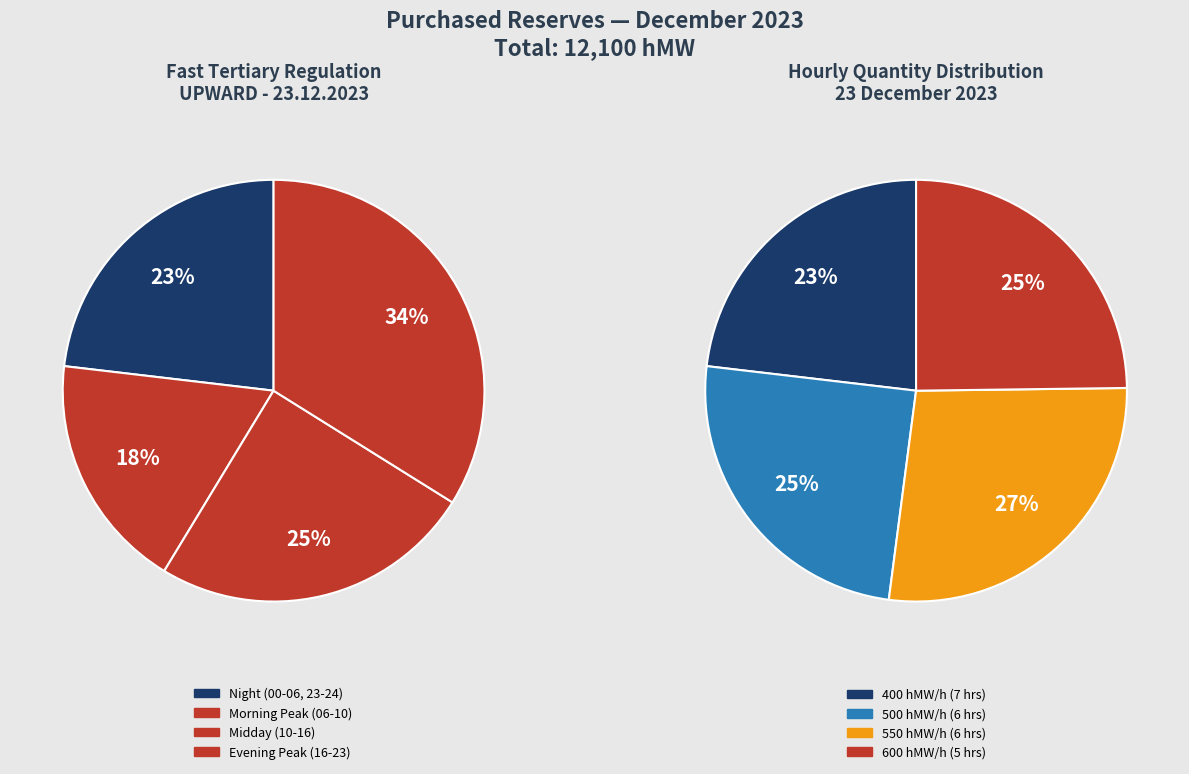

The 14 - 15 slice represents 10% of the pie. True or false?

False